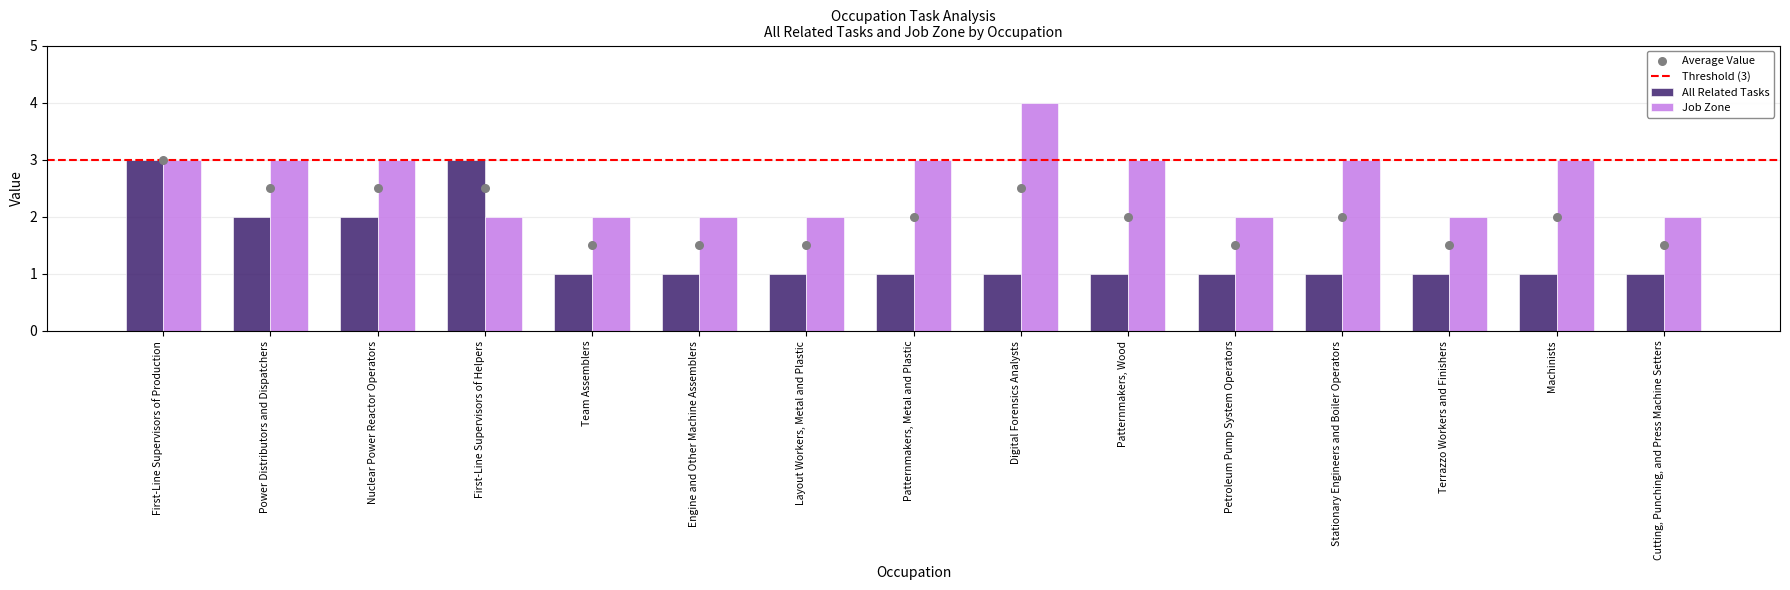

Is the value of All Related Tasks at Nuclear Power Reactor Operators greater than the value of Job Zone at Petroleum Pump System Operators?

No